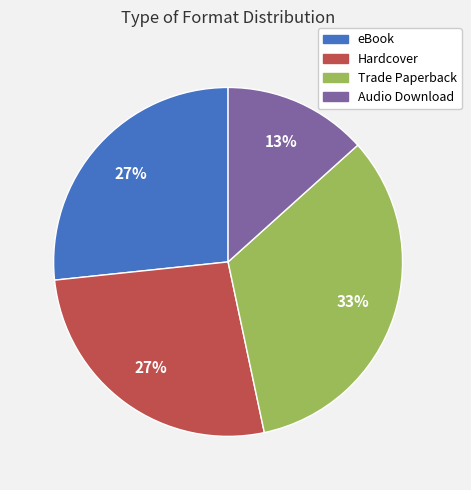

Does Trade Paperback account for over 50% of the chart?

No